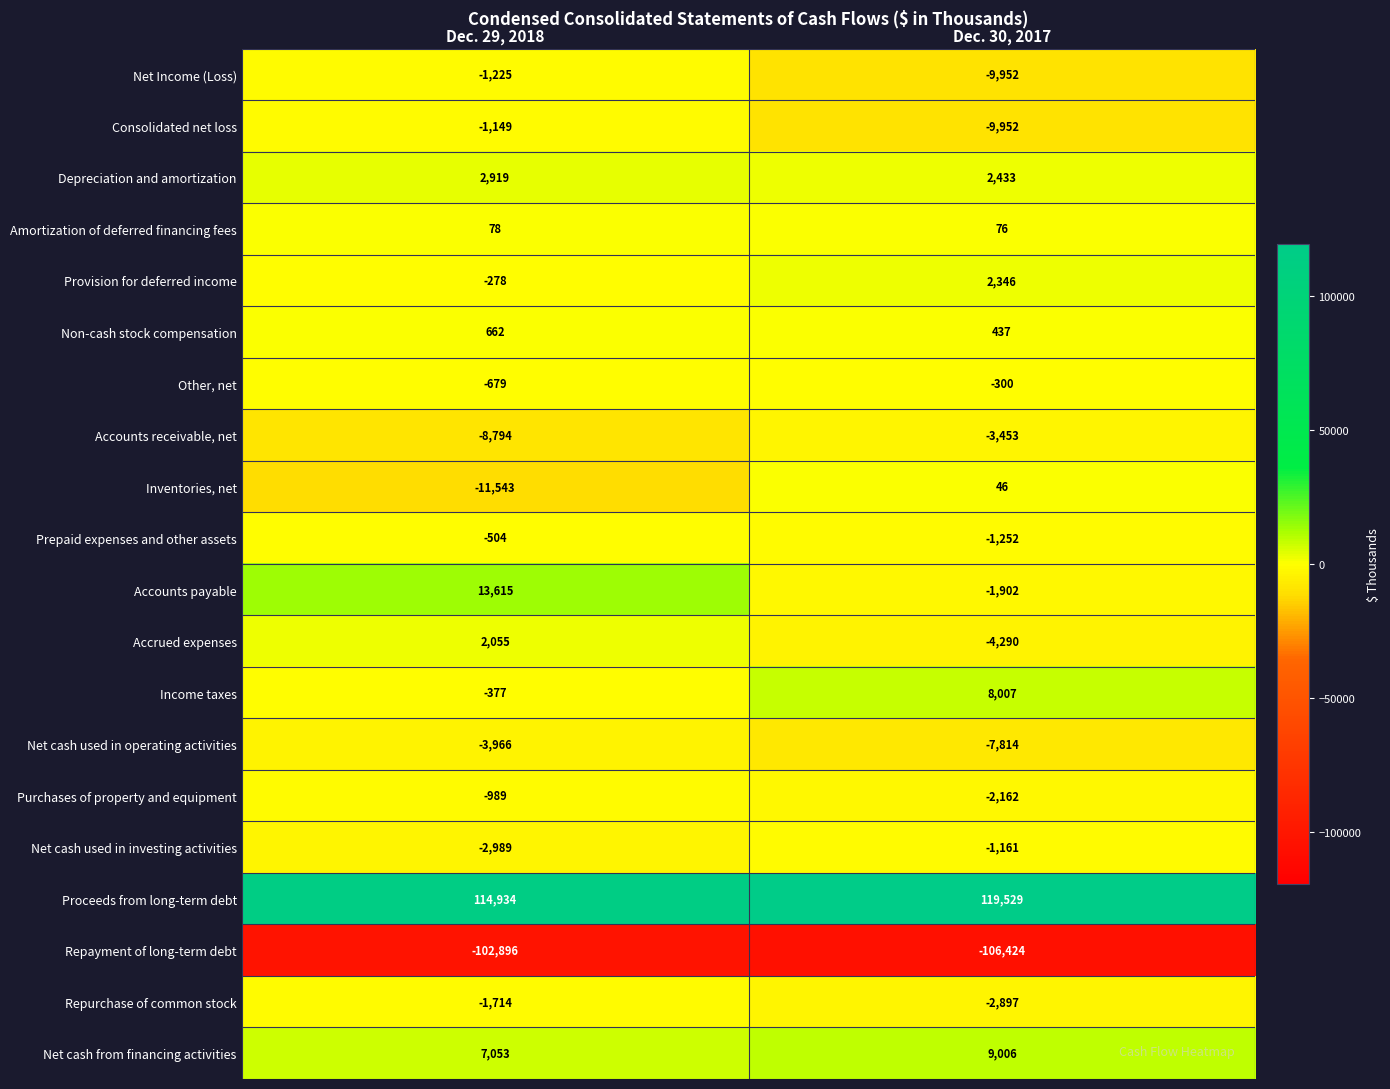

Is the value of Accounts payable at Dec. 29, 2018 greater than the value of Net Income (Loss) at Dec. 30, 2017?

Yes